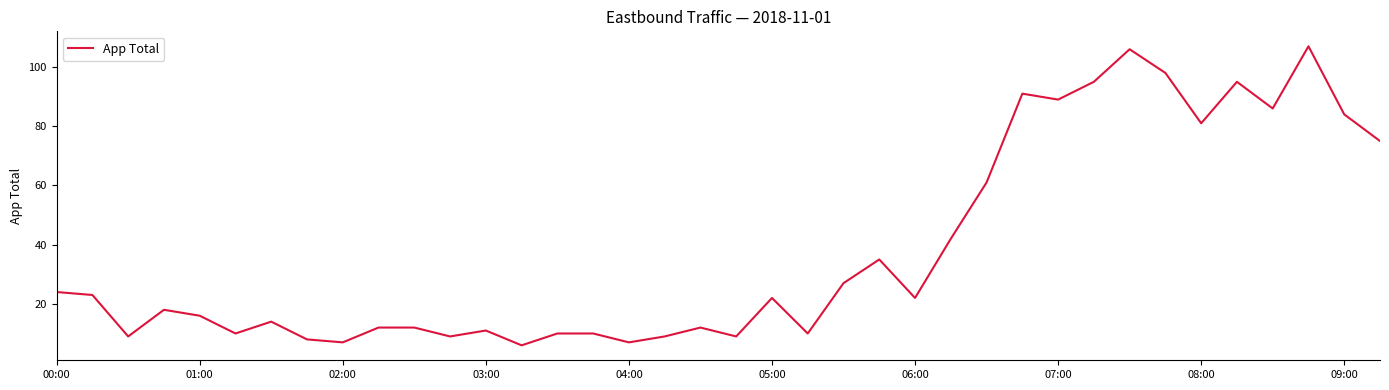

What is the sum of all values?

1462